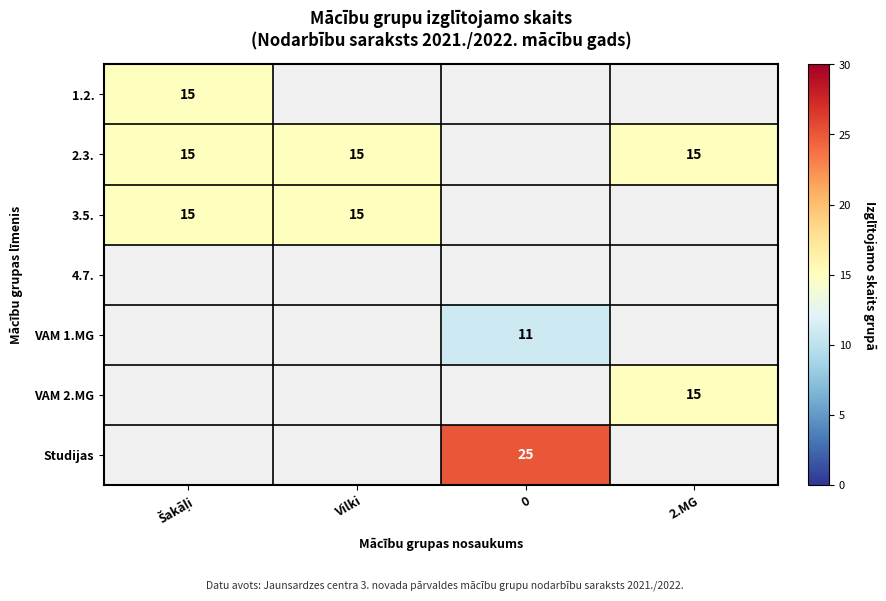

Is it true that Studijas equals 45 at 0?

False